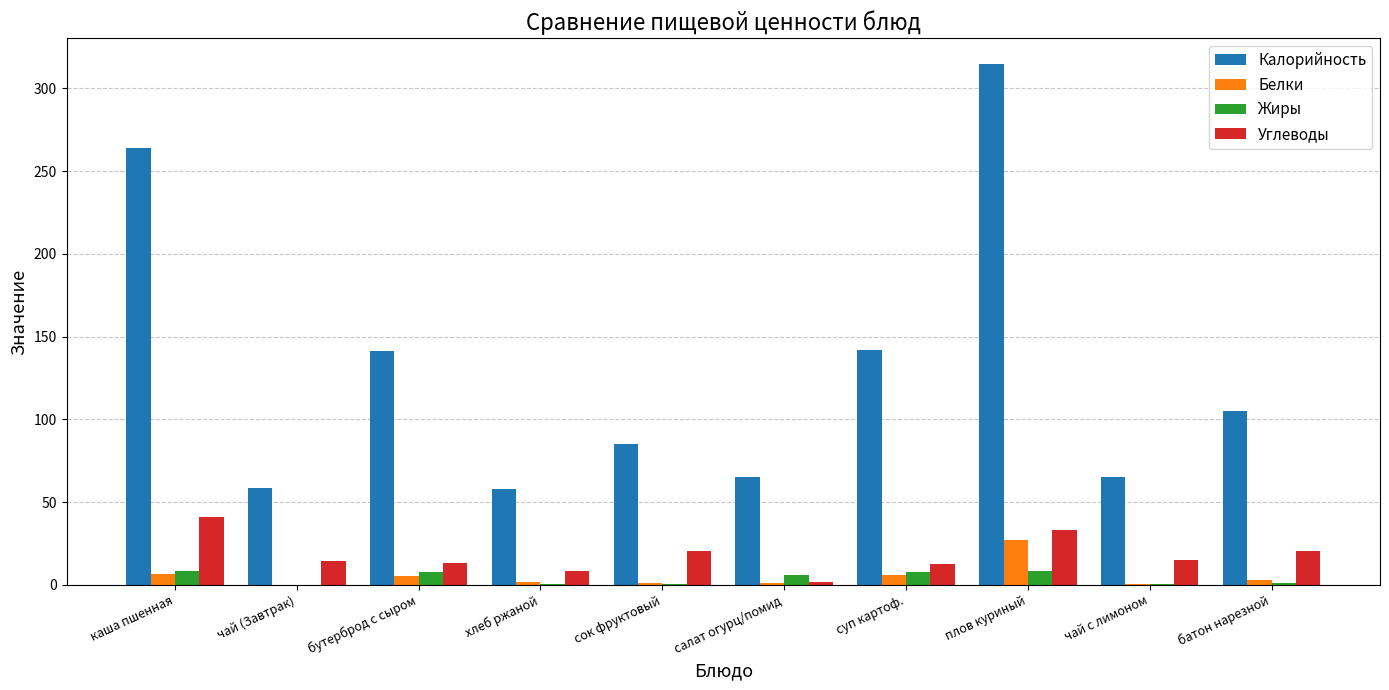

What are all the series names shown in the legend?

Калорийность, Белки, Жиры, Углеводы